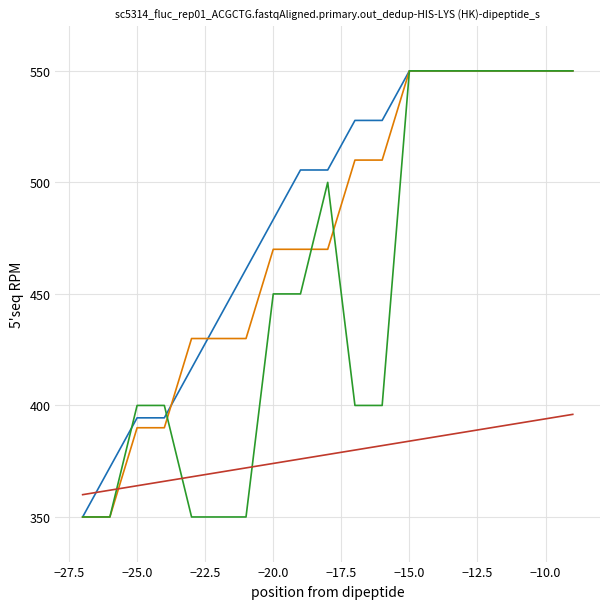

What is the minimum value shown in the chart?

350.0